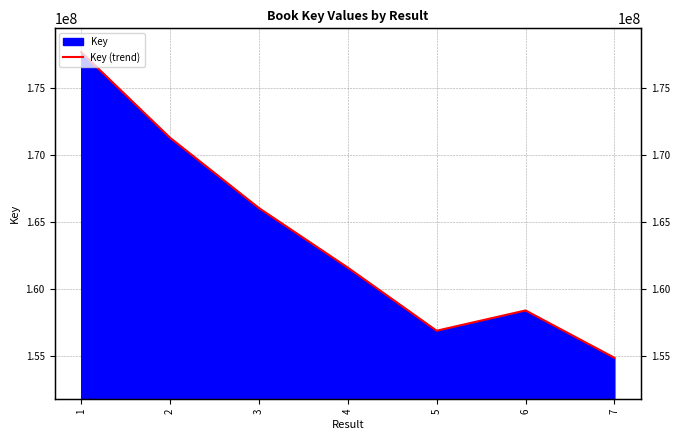

What is the change in value from 3 to 4?

-4448653